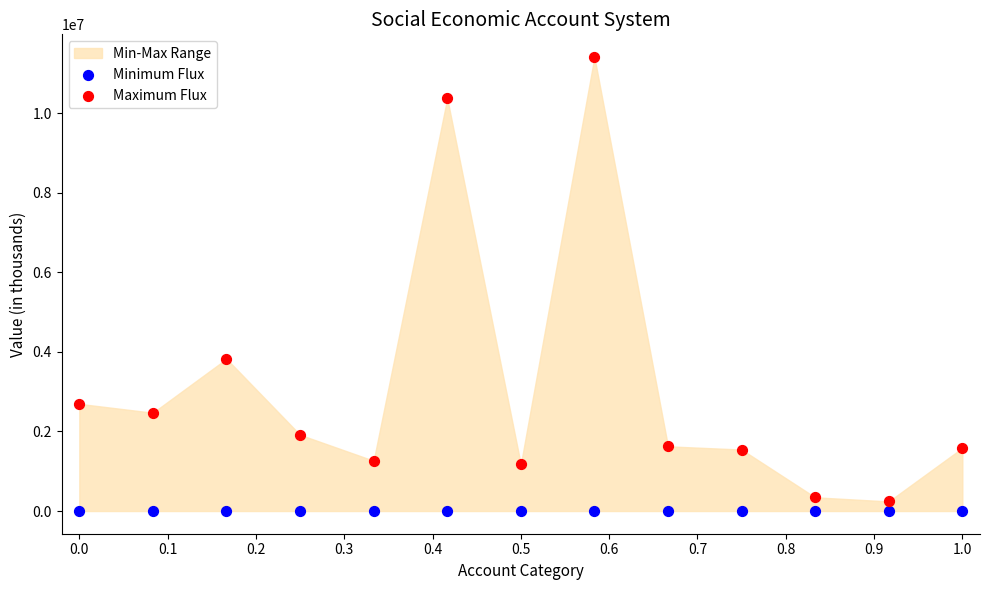

Which series reaches the maximum Y coordinate?

Maximum Flux